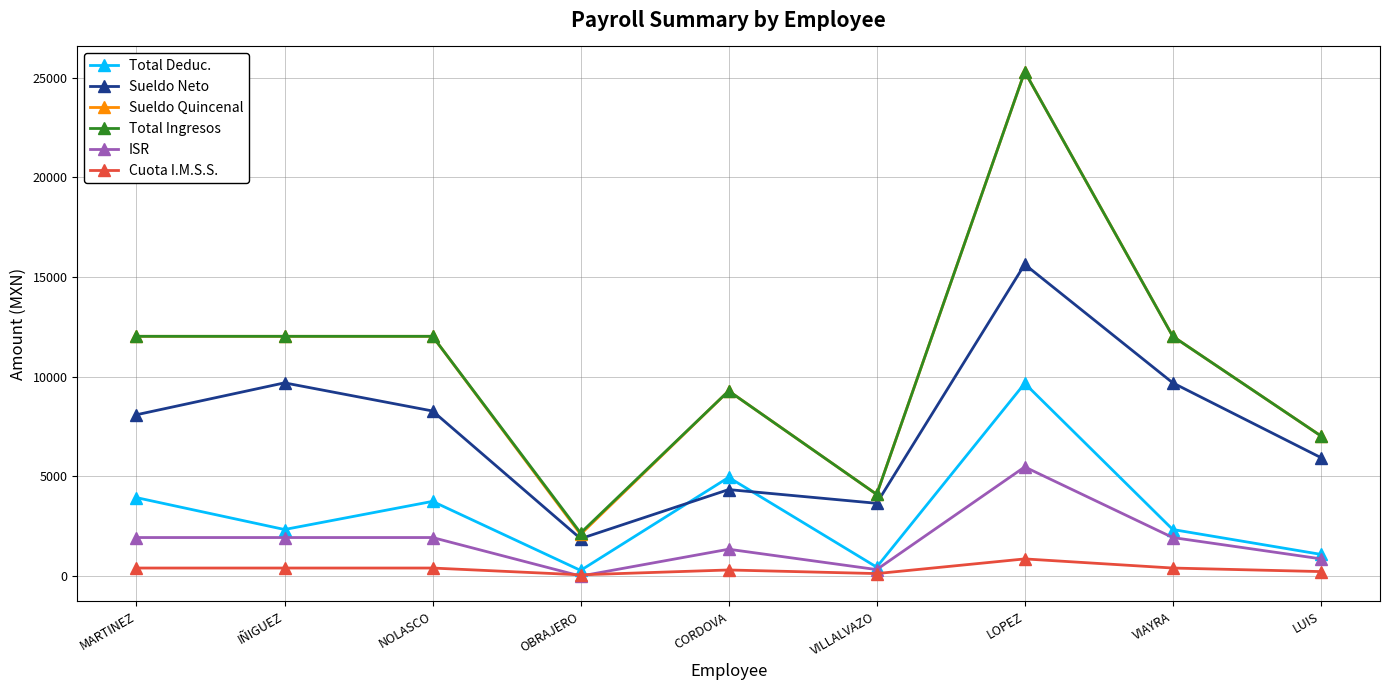

What is the spread (max minus min) of values at NOLASCO?

11626.5